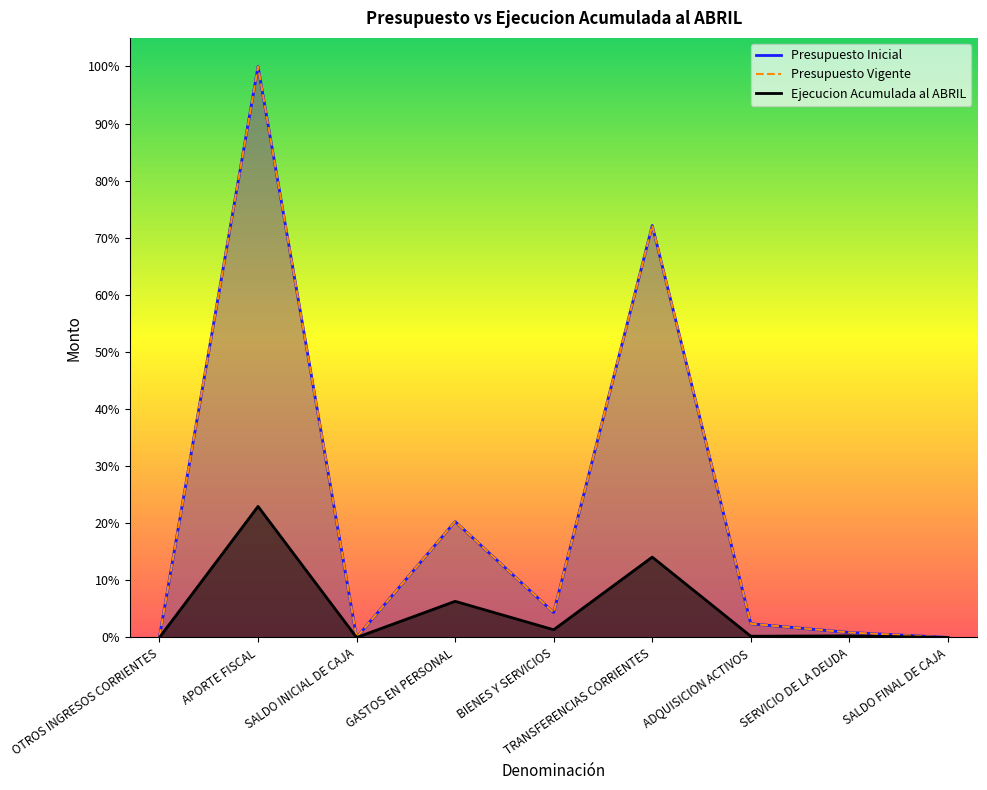

List the series in order of their peak value, highest first.

Presupuesto Inicial, Presupuesto Vigente, Ejecucion Acumulada al ABRIL